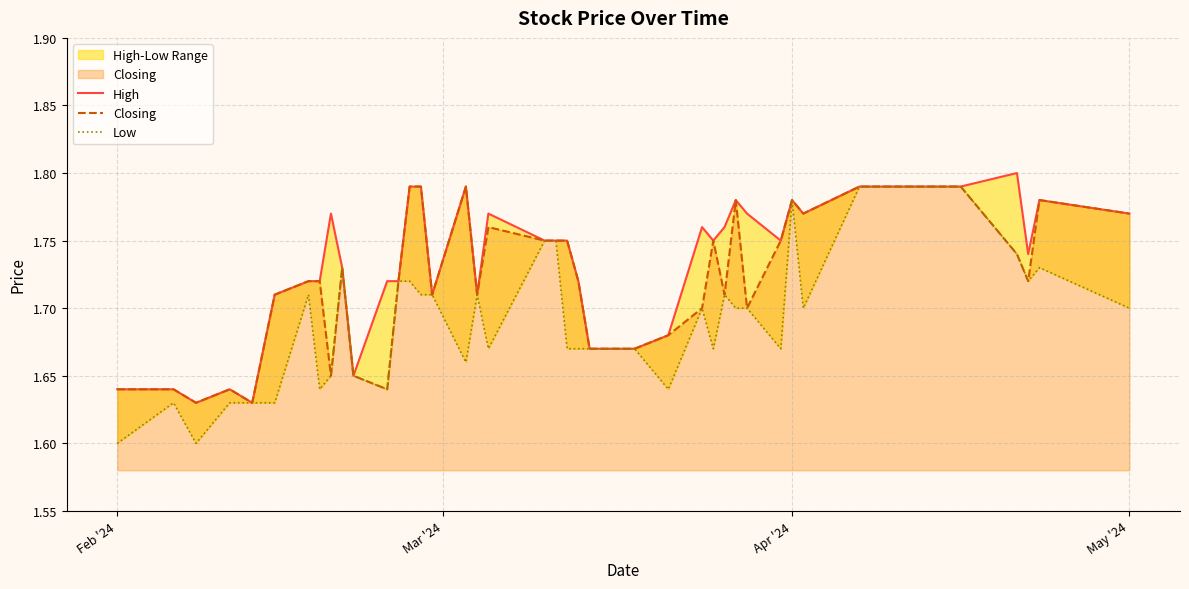

List the series in order of their overall mean, lowest first.

Low, Closing, High